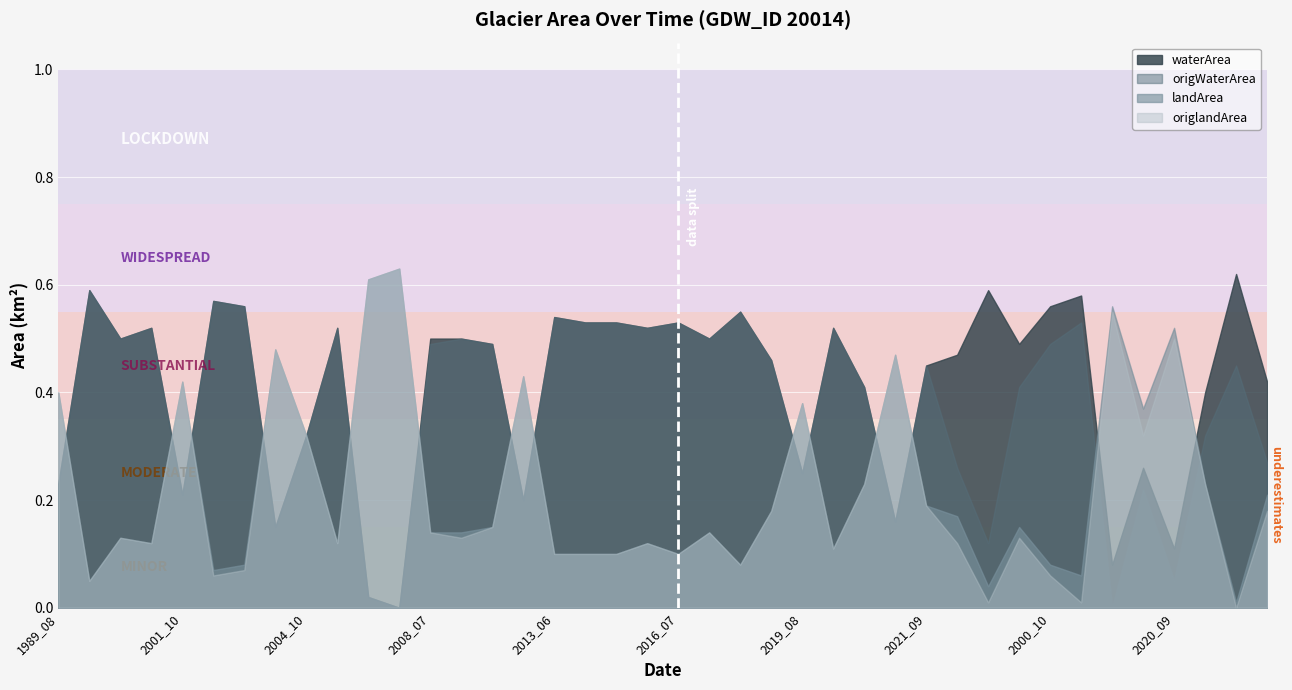

At which label is origWaterArea closest to 0?

2006_09